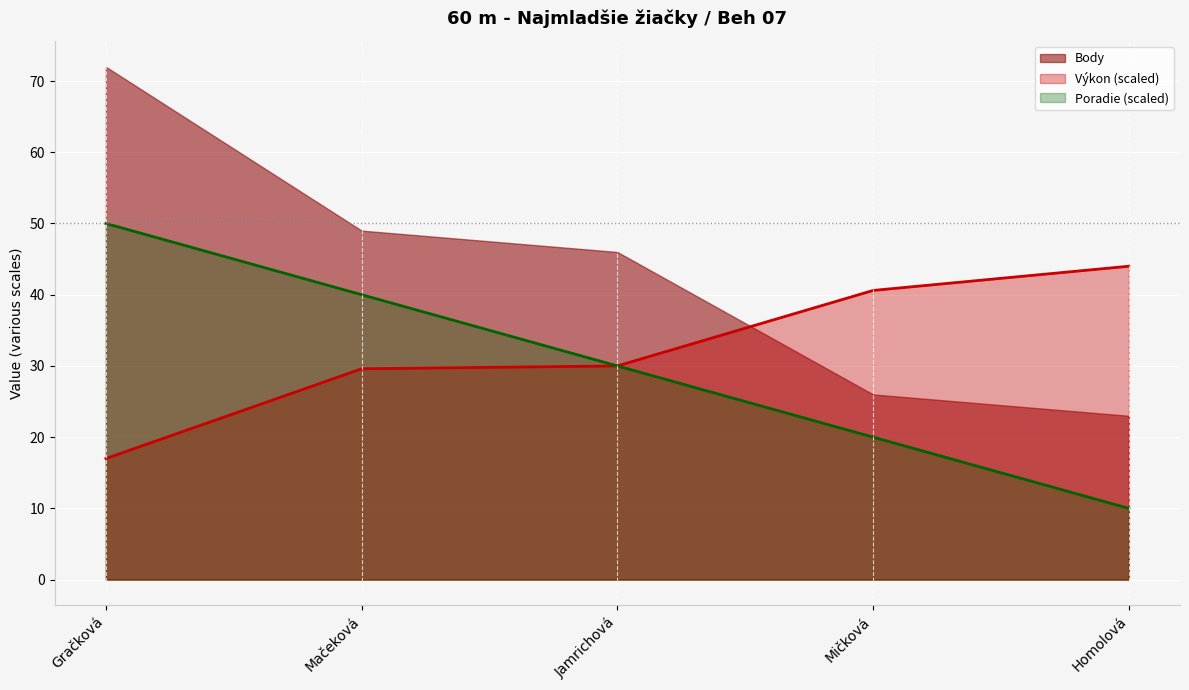

Which series has the largest total across all categories?

Body